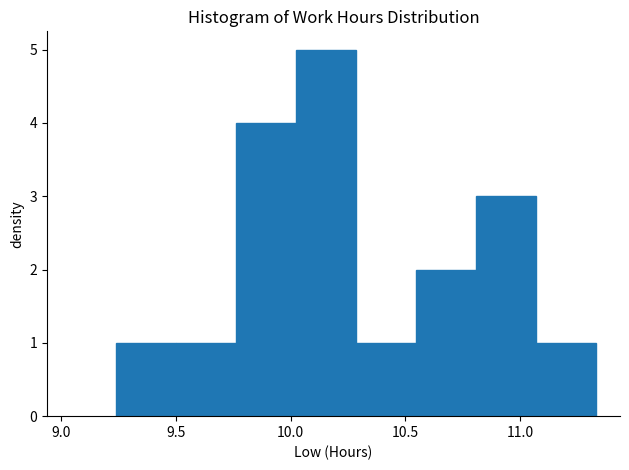

Over which range of the x-axis is the bar tallest?

10.00 to 10.30